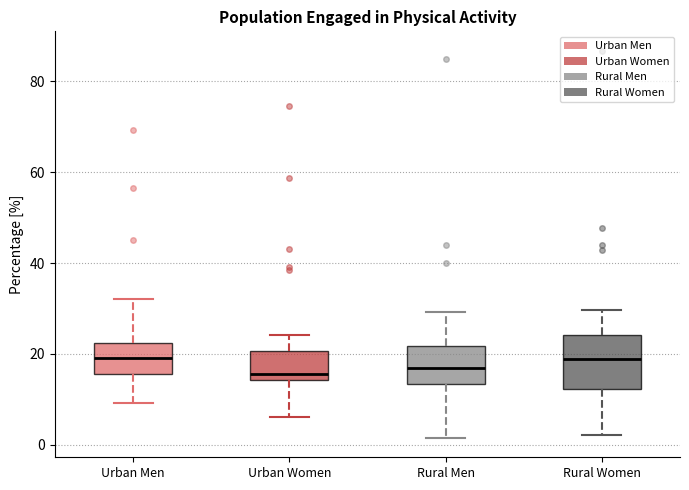

Where does the upper whisker of the box for Rural Men end on the y-axis? The values are not printed on the chart, so give them approximately, as read against the axis.

30